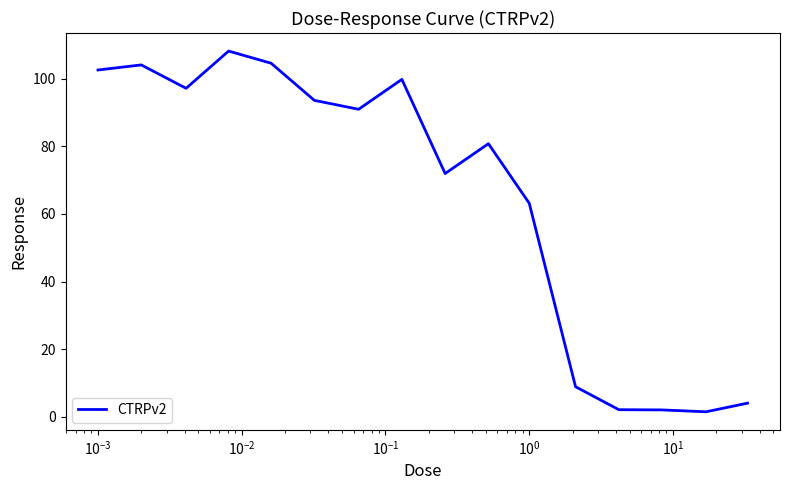

What is the maximum value shown in the chart?

108.2